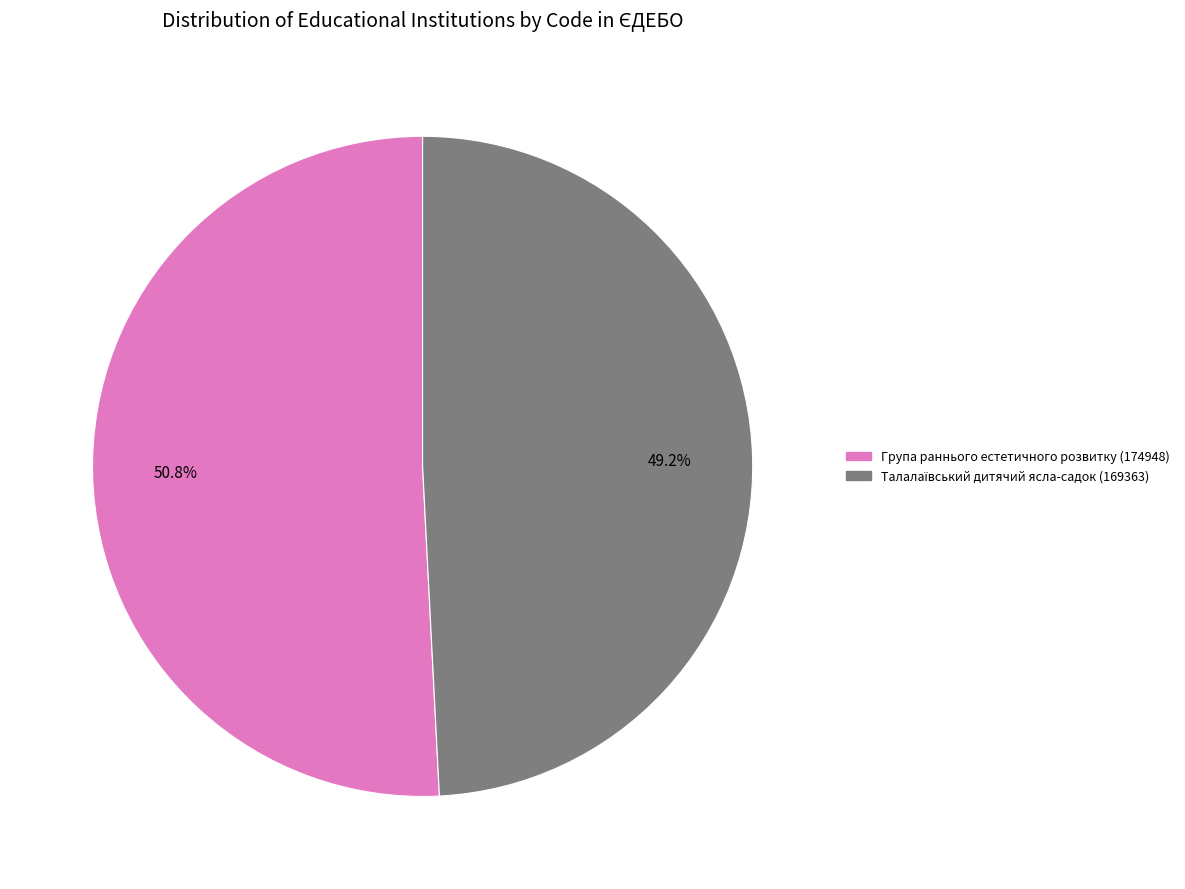

Does Група раннього естетичного розвитку (174948) represent more than half of the total?

Yes